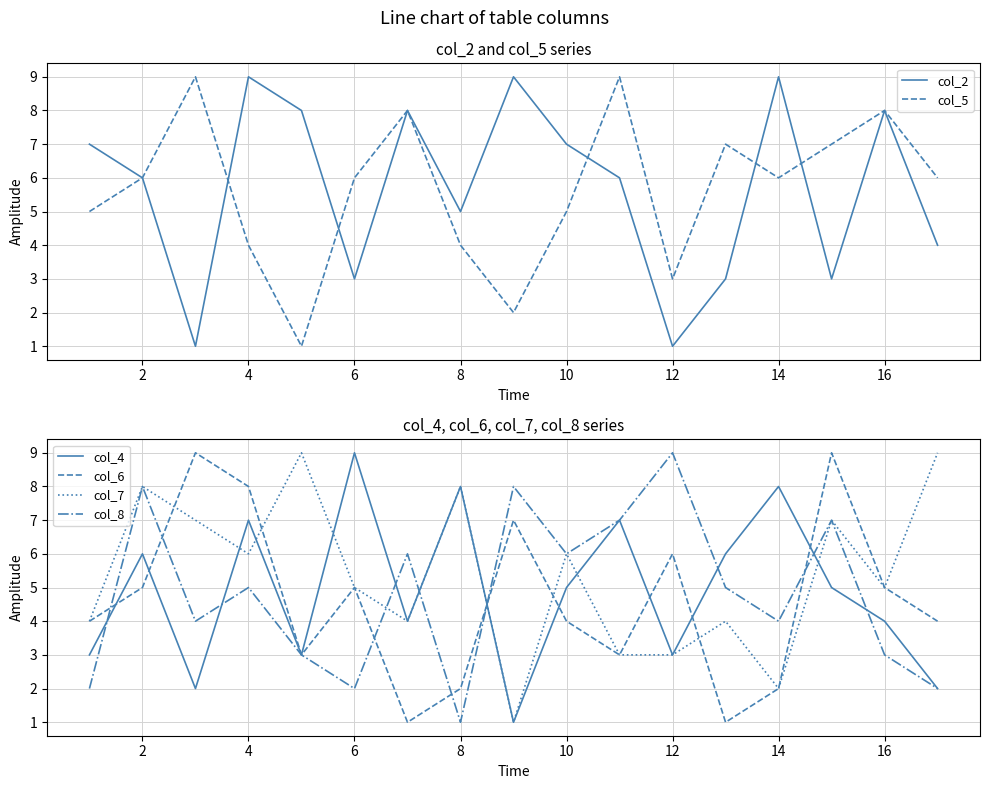

The value of col_4 at 2 is 3. True or false?

False